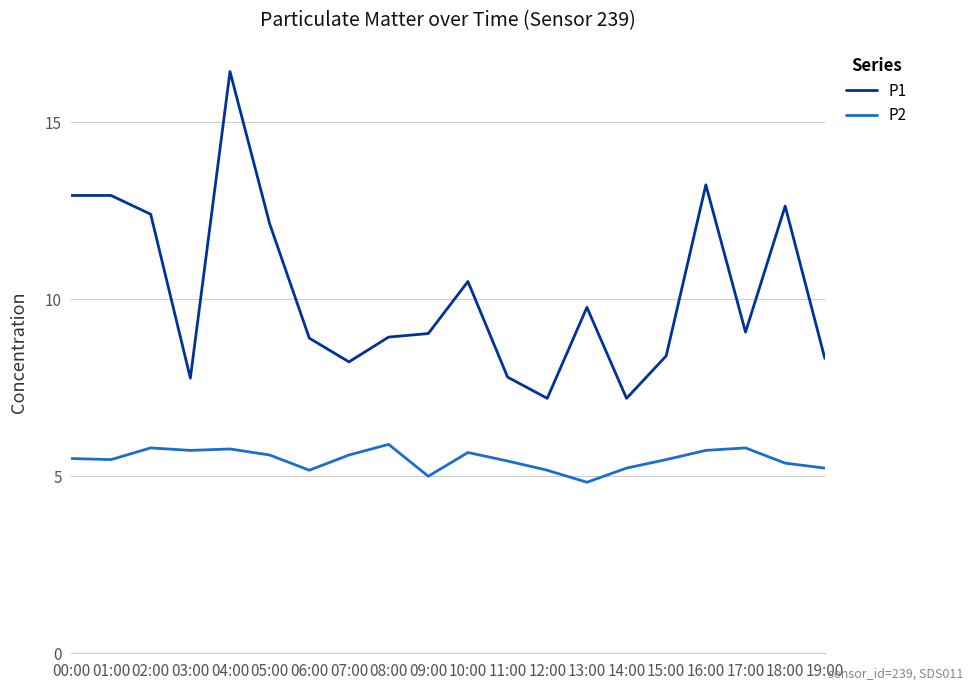

True or false: P2 and P1 intersect in this chart.

False